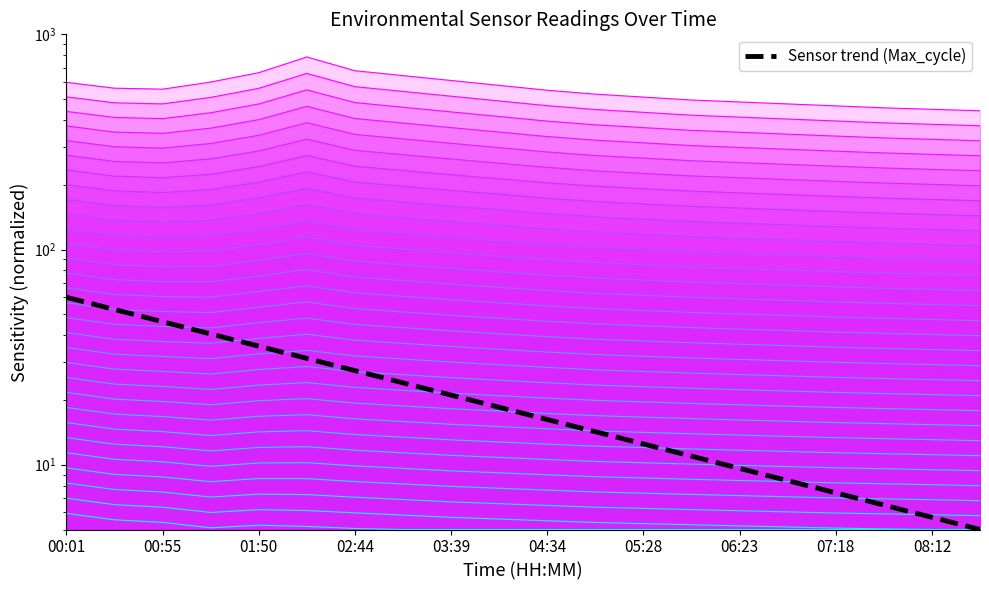

What is the approximate value at 00:01?

60.0